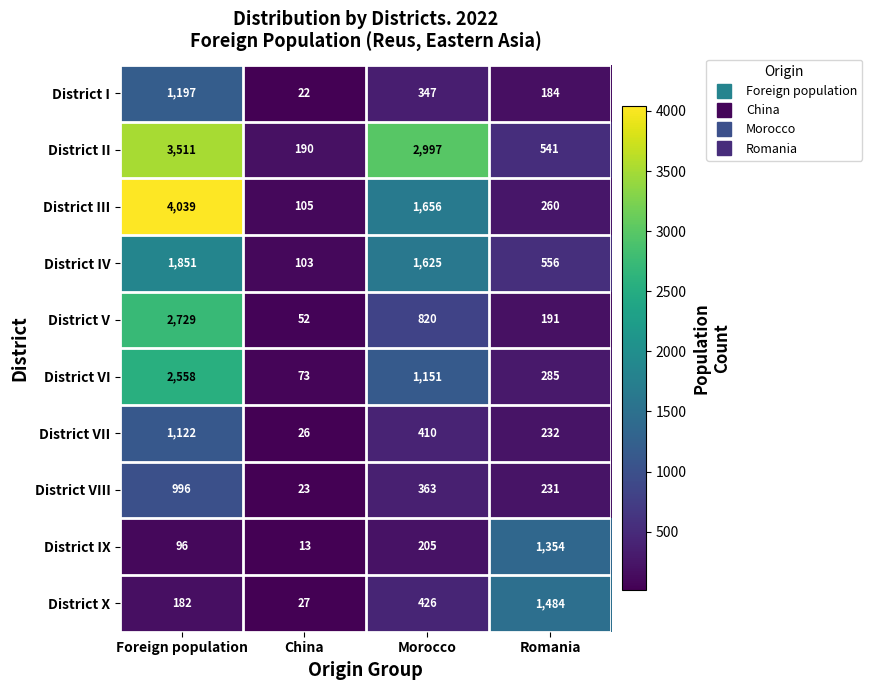

What is the total value across all series at Foreign population?

18281